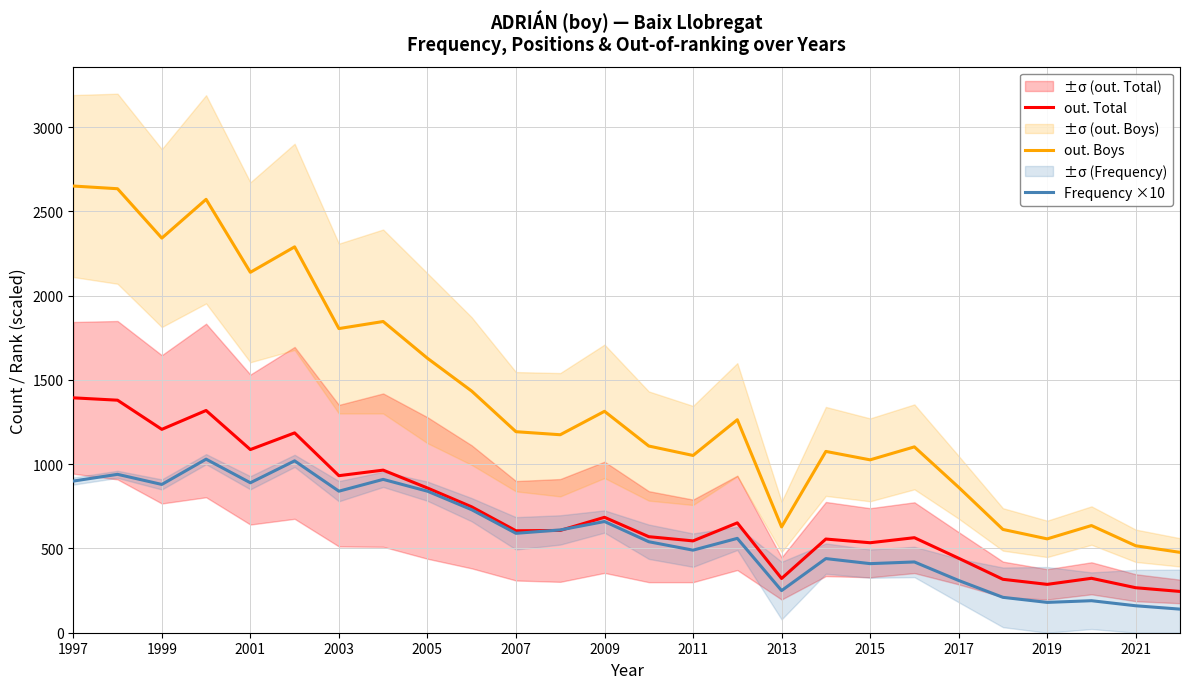

How many lines are shown in the chart?

3